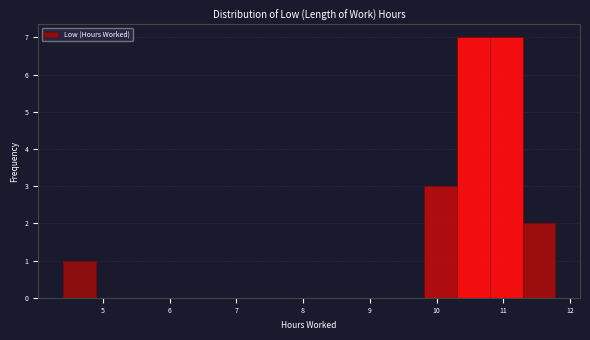

Reading left to right, list every bar in this chart as the range it spans on the x-axis followed by its height. Neither the bar edges nor the heights are printed on the chart, so give them approximately, as read against the axes.

4.4 to 4.9: 1
4.9 to 5.4: 0
5.4 to 5.9: 0
5.9 to 6.4: 0
6.4 to 6.9: 0
6.9 to 7.4: 0
7.4 to 7.8: 0
7.8 to 8.3: 0
8.3 to 8.8: 0
8.8 to 9.3: 0
9.3 to 9.8: 0
9.8 to 10.3: 3
10.3 to 10.8: 7
10.8 to 11.3: 7
11.3 to 11.8: 2